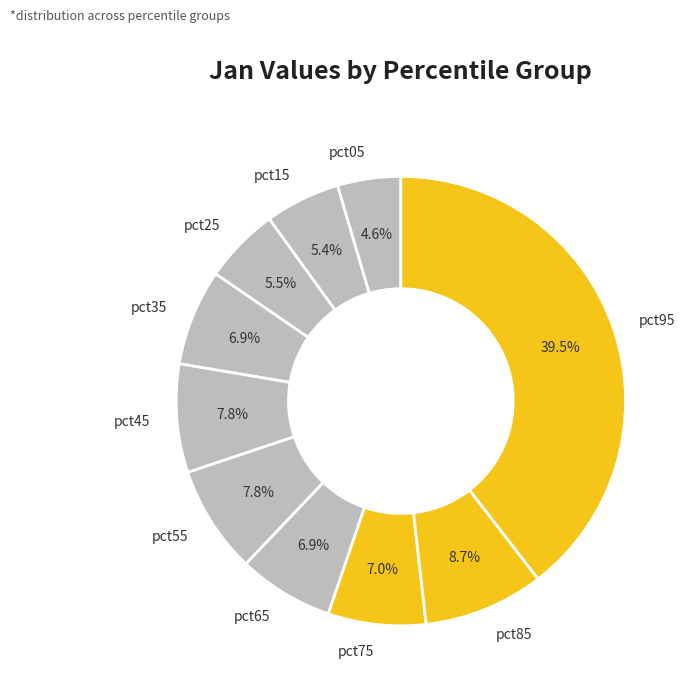

Does pct35 account for over 50% of the chart?

No